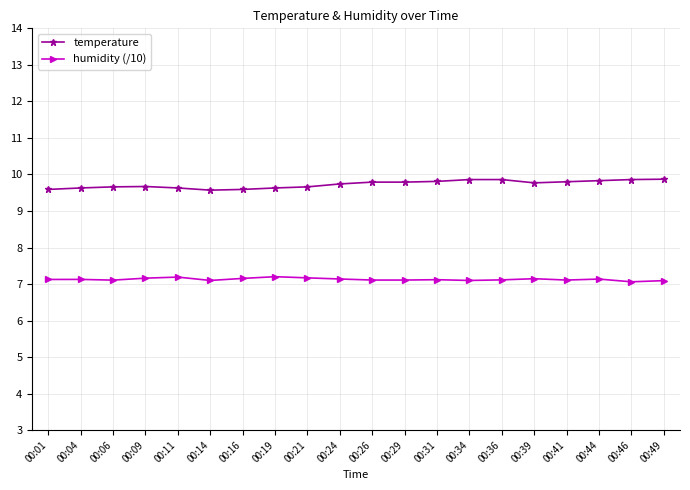

True or false: humidity (/10) has more than 1 interior local peaks.

True